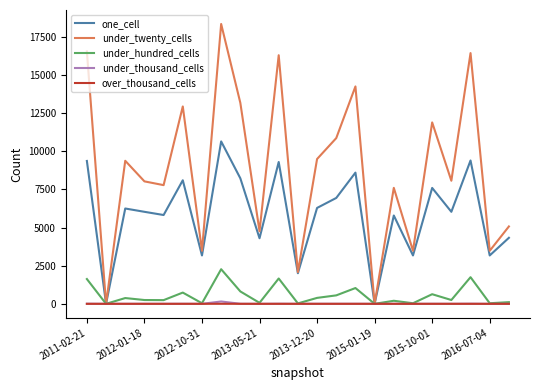

Which series has the largest total across all categories?

under_twenty_cells